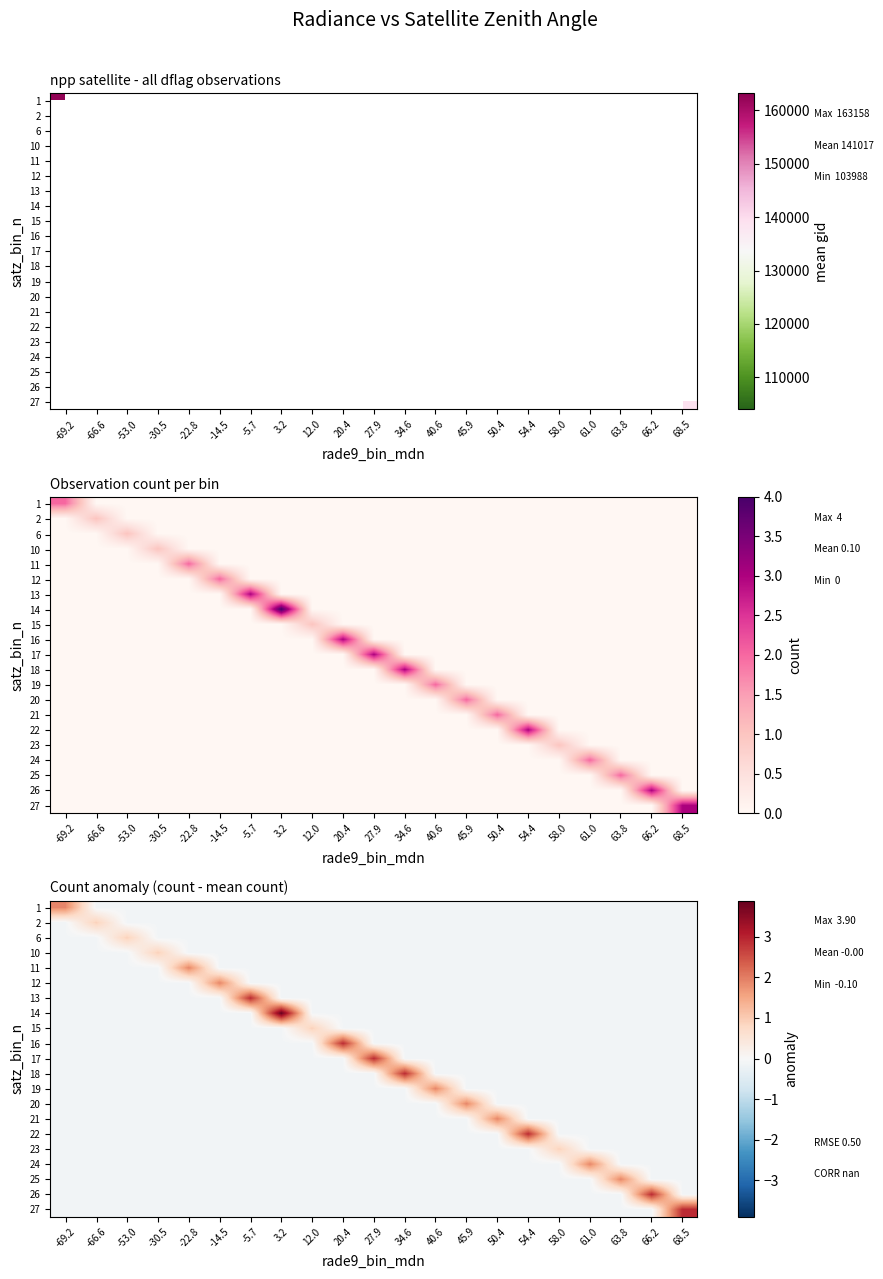

What is the lowest value of the row_19 series?

-0.1